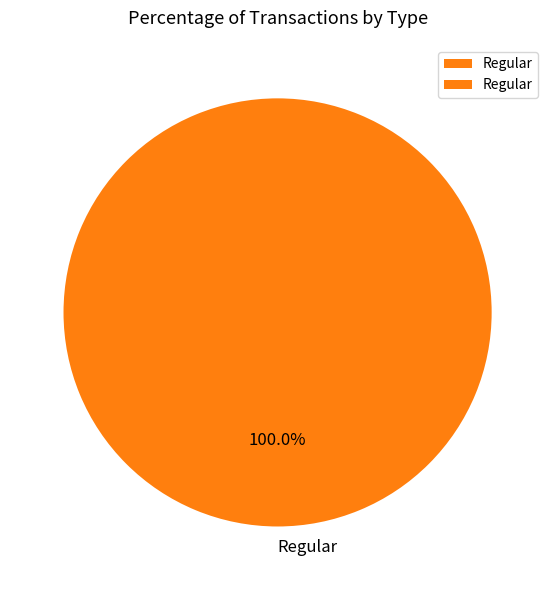

Rank the categories by value from lowest to highest.

Regular